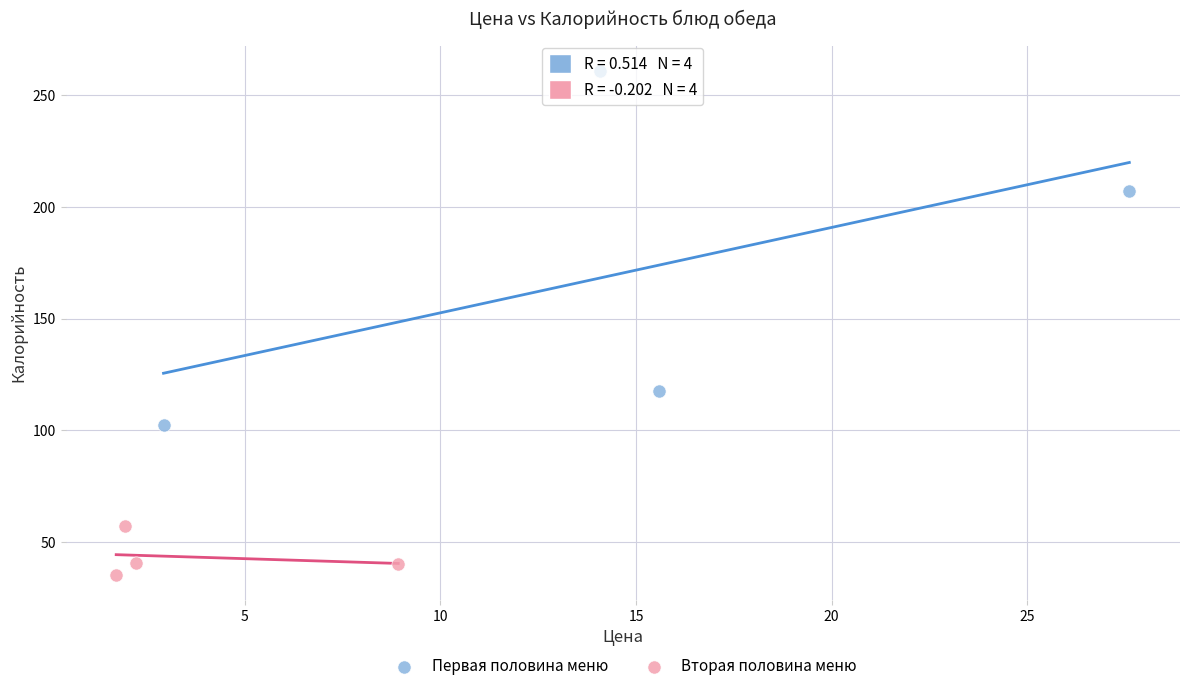

Which series has the largest Y range (max minus min)?

Первая половина меню